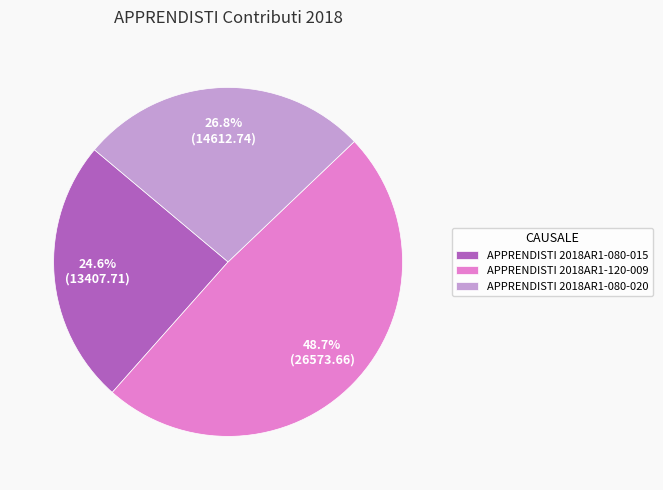

Which category has the smallest portion of the pie?

APPRENDISTI 2018AR1-080-015